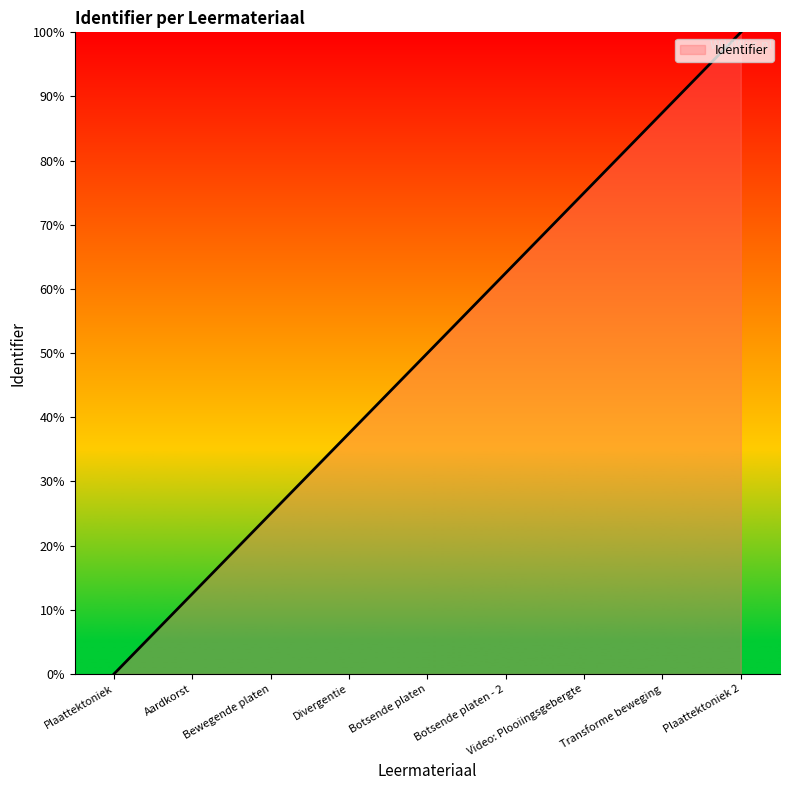

What position from the right is Plaattektoniek?

9